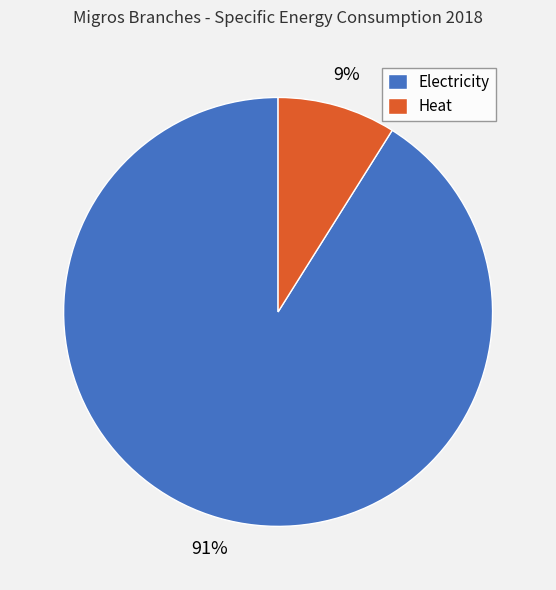

Is Electricity the majority of the pie?

Yes